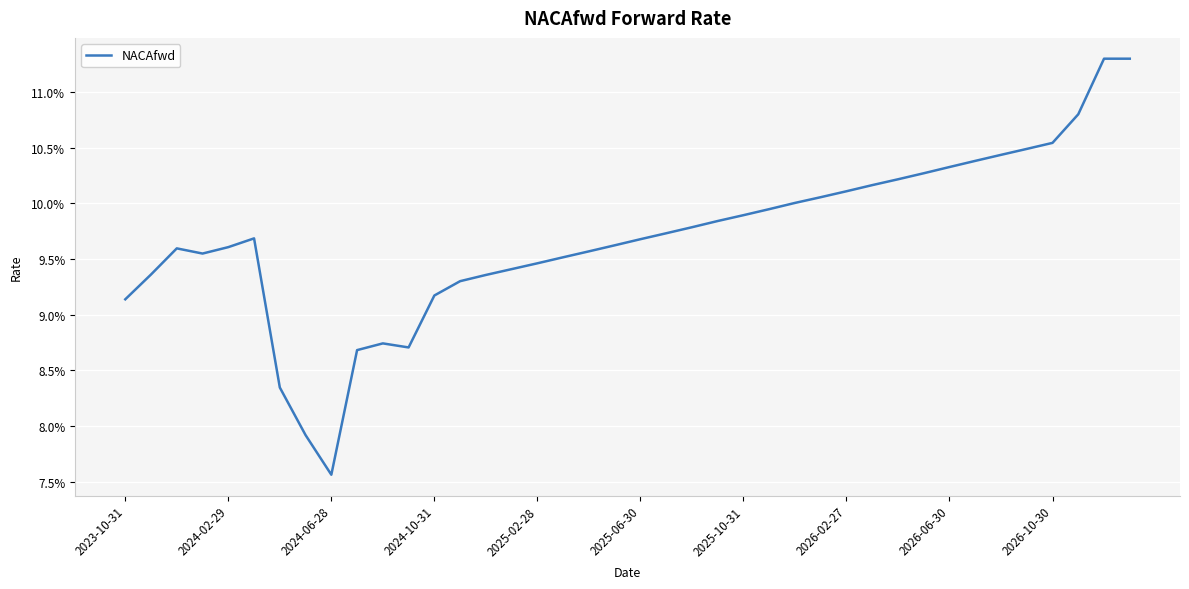

Does the chart have visible grid lines?

Yes